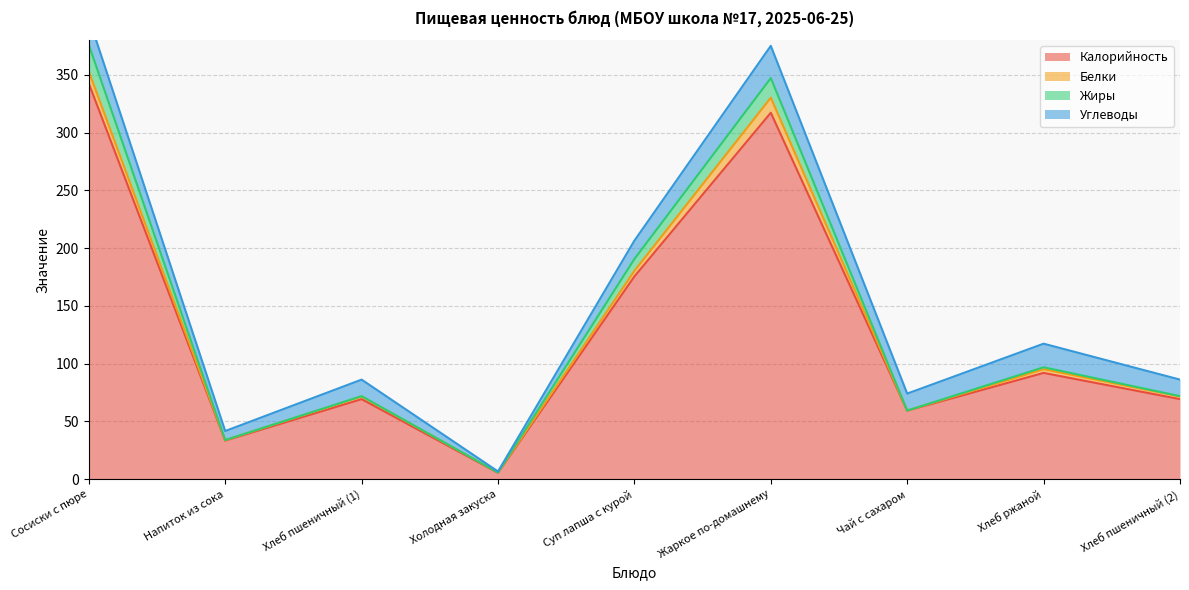

What is the minimum value shown in the chart?

5.5